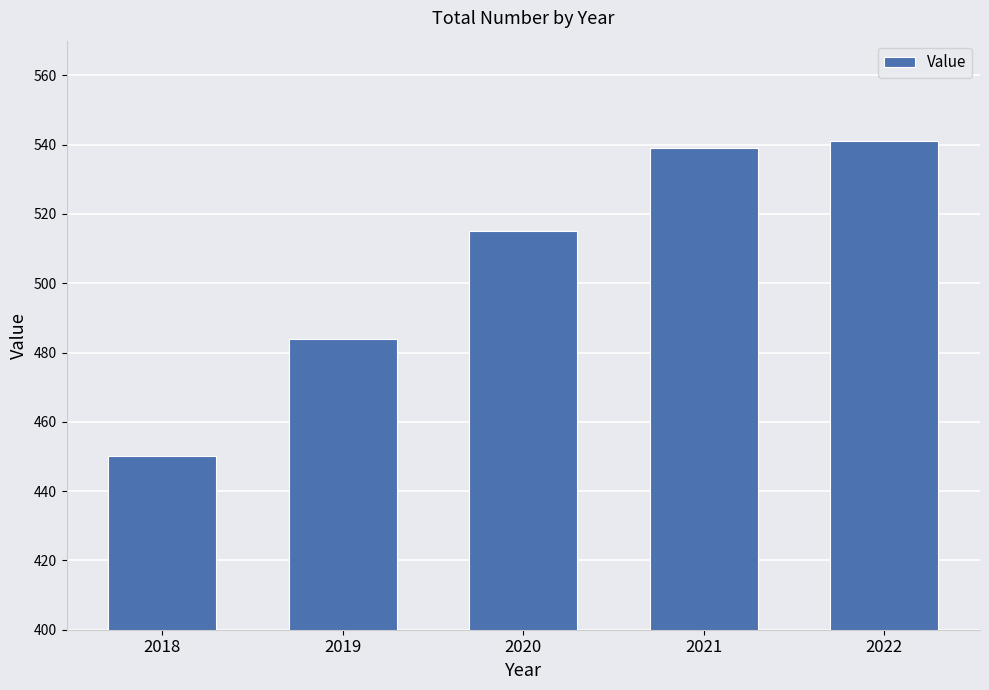

Does the chart contain stacked bars?

No